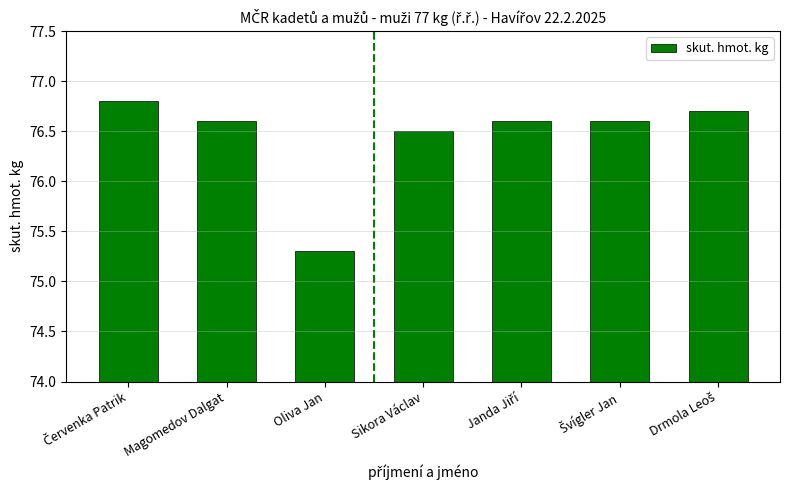

What is the value of the 6th bar from the left?

76.6